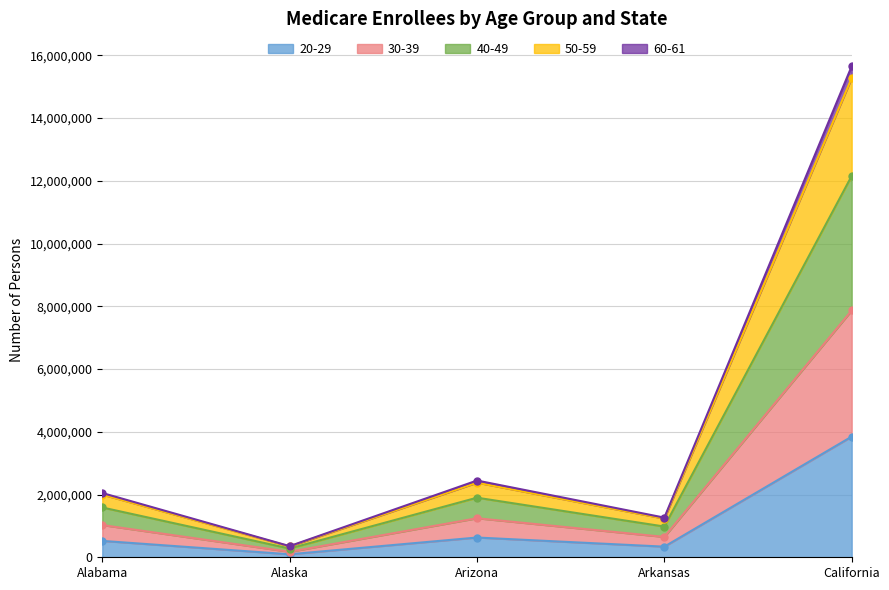

The value of 20-29 at Arizona is 629547. True or false?

True